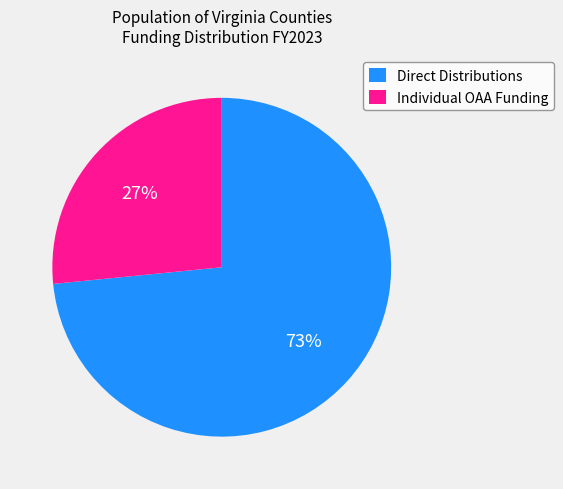

How many segments does this pie chart have?

2